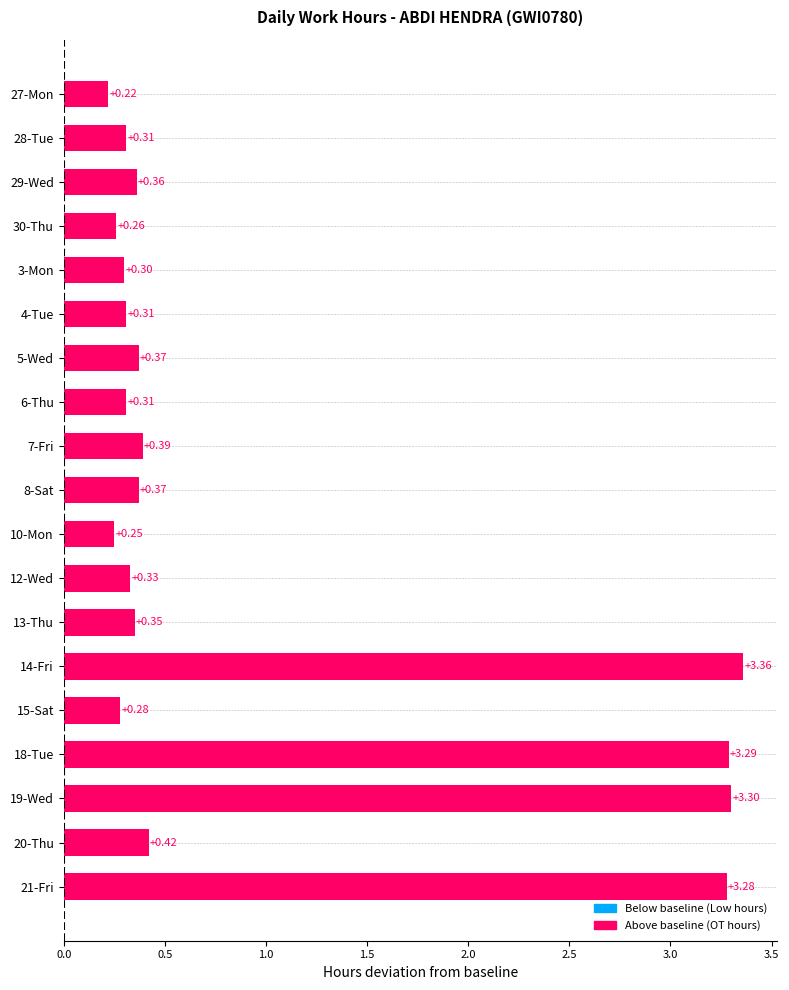

Which label corresponds to the largest value in the chart?

14-Fri